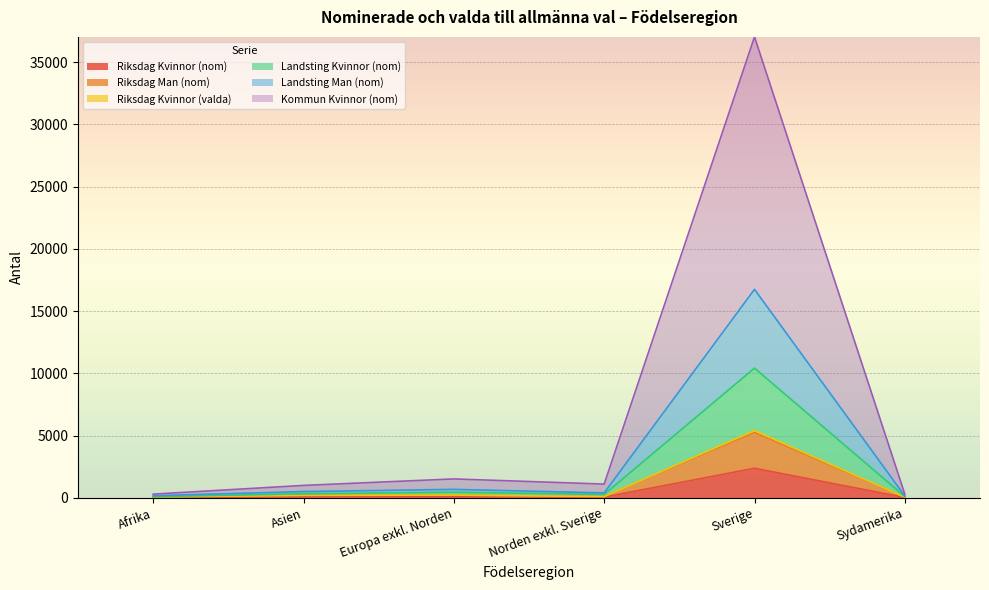

True or false: Riksdag Kvinnor (valda) and Riksdag Man (nom) cross at least once.

False